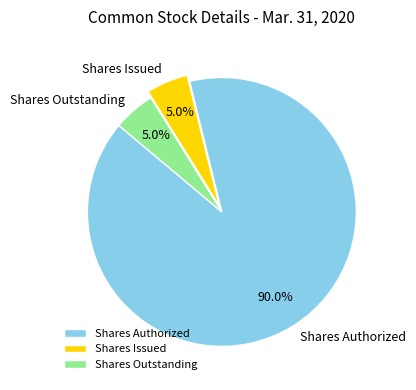

Combined, do Shares Authorized and Shares Issued account for over 50%?

Yes